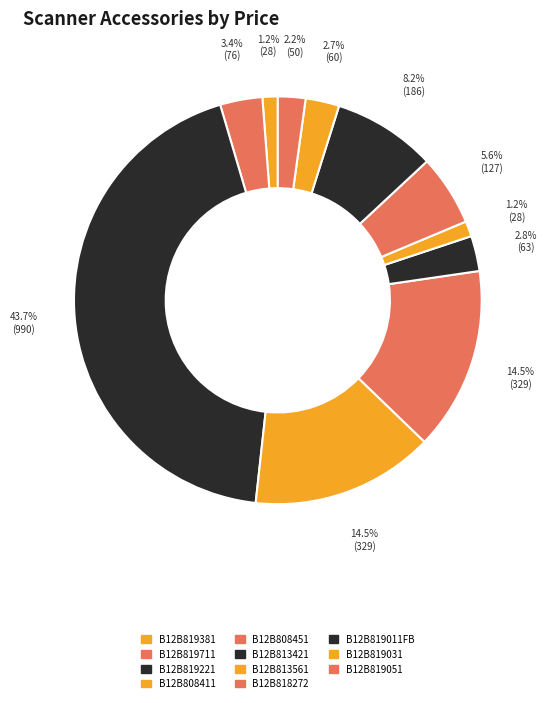

Is the sum of B12B819031 and B12B819381 greater than half?

No